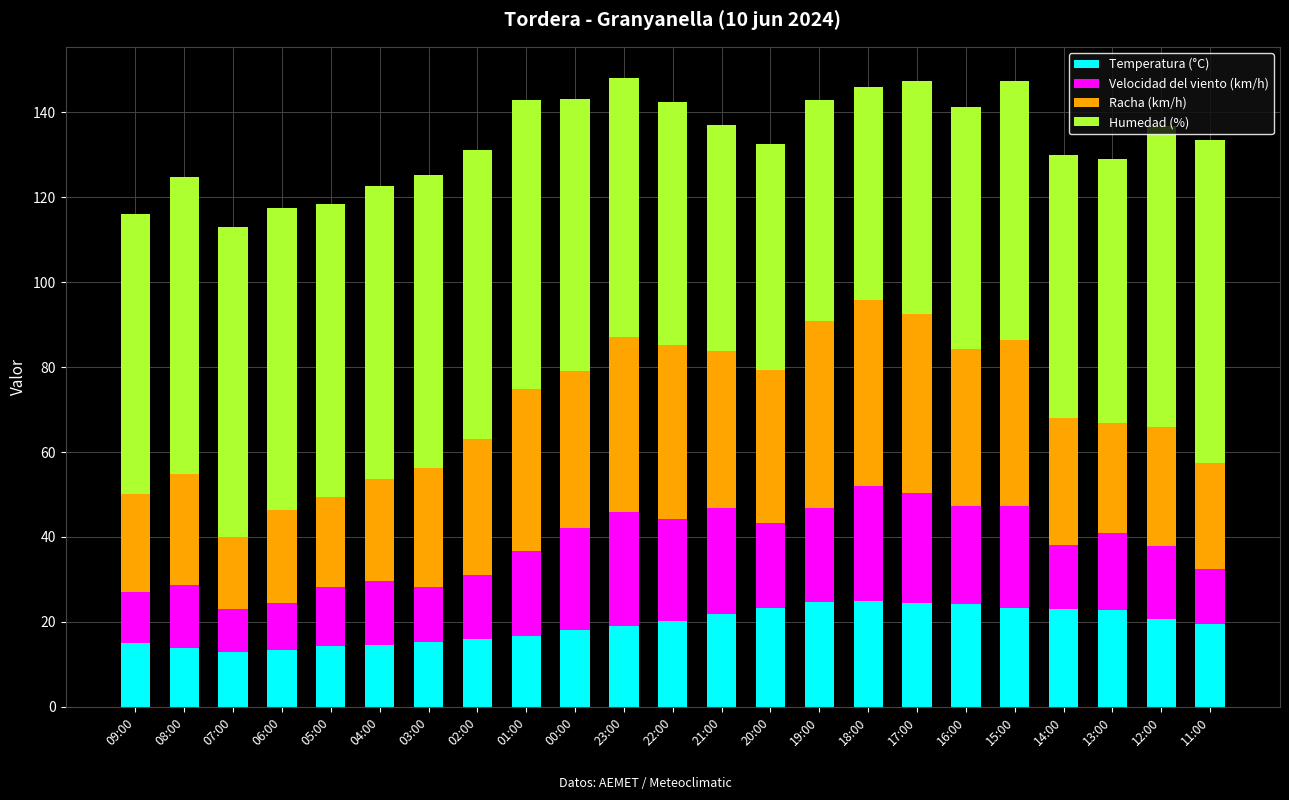

True or false: Temperatura (°C) has a value of 8.6 at 05:00.

False